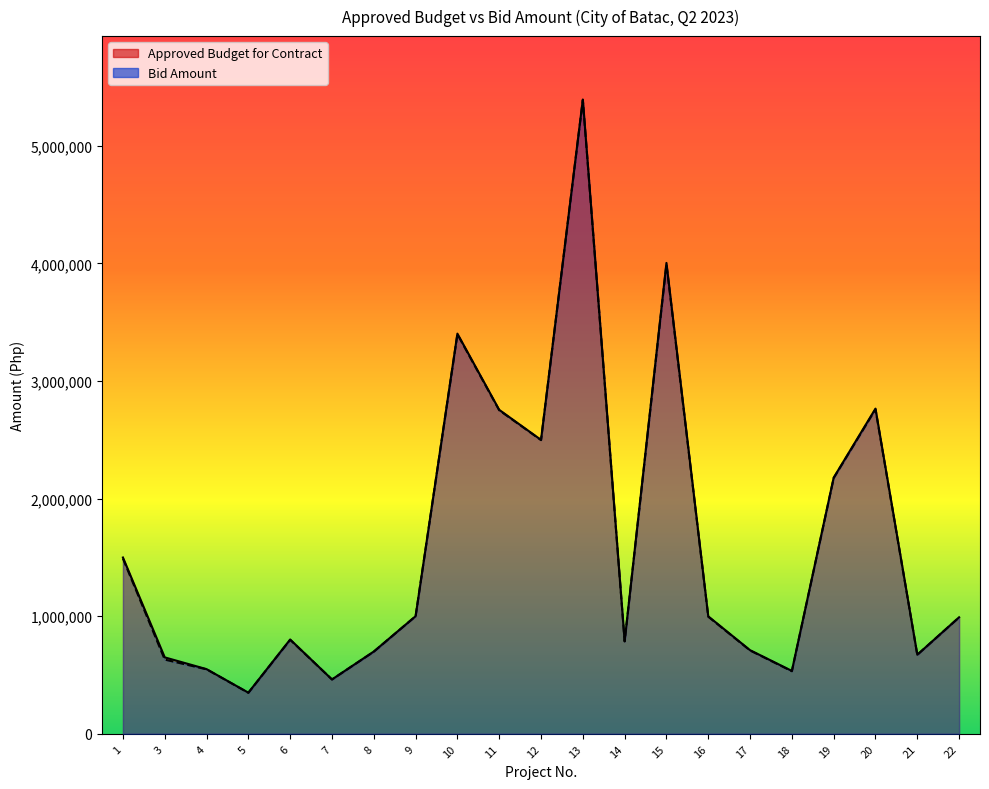

List the labels in order of Approved Budget for Contract value, smallest first.

5, 7, 18, 4, 3, 21, 8, 17, 14, 6, 22, 16, 9, 1, 19, 12, 11, 20, 10, 15, 13